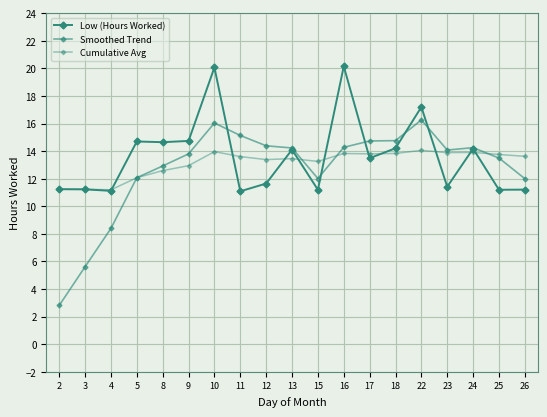

Between which two adjacent categories do Low (Hours Worked) and Smoothed Trend first intersect?

10 and 11